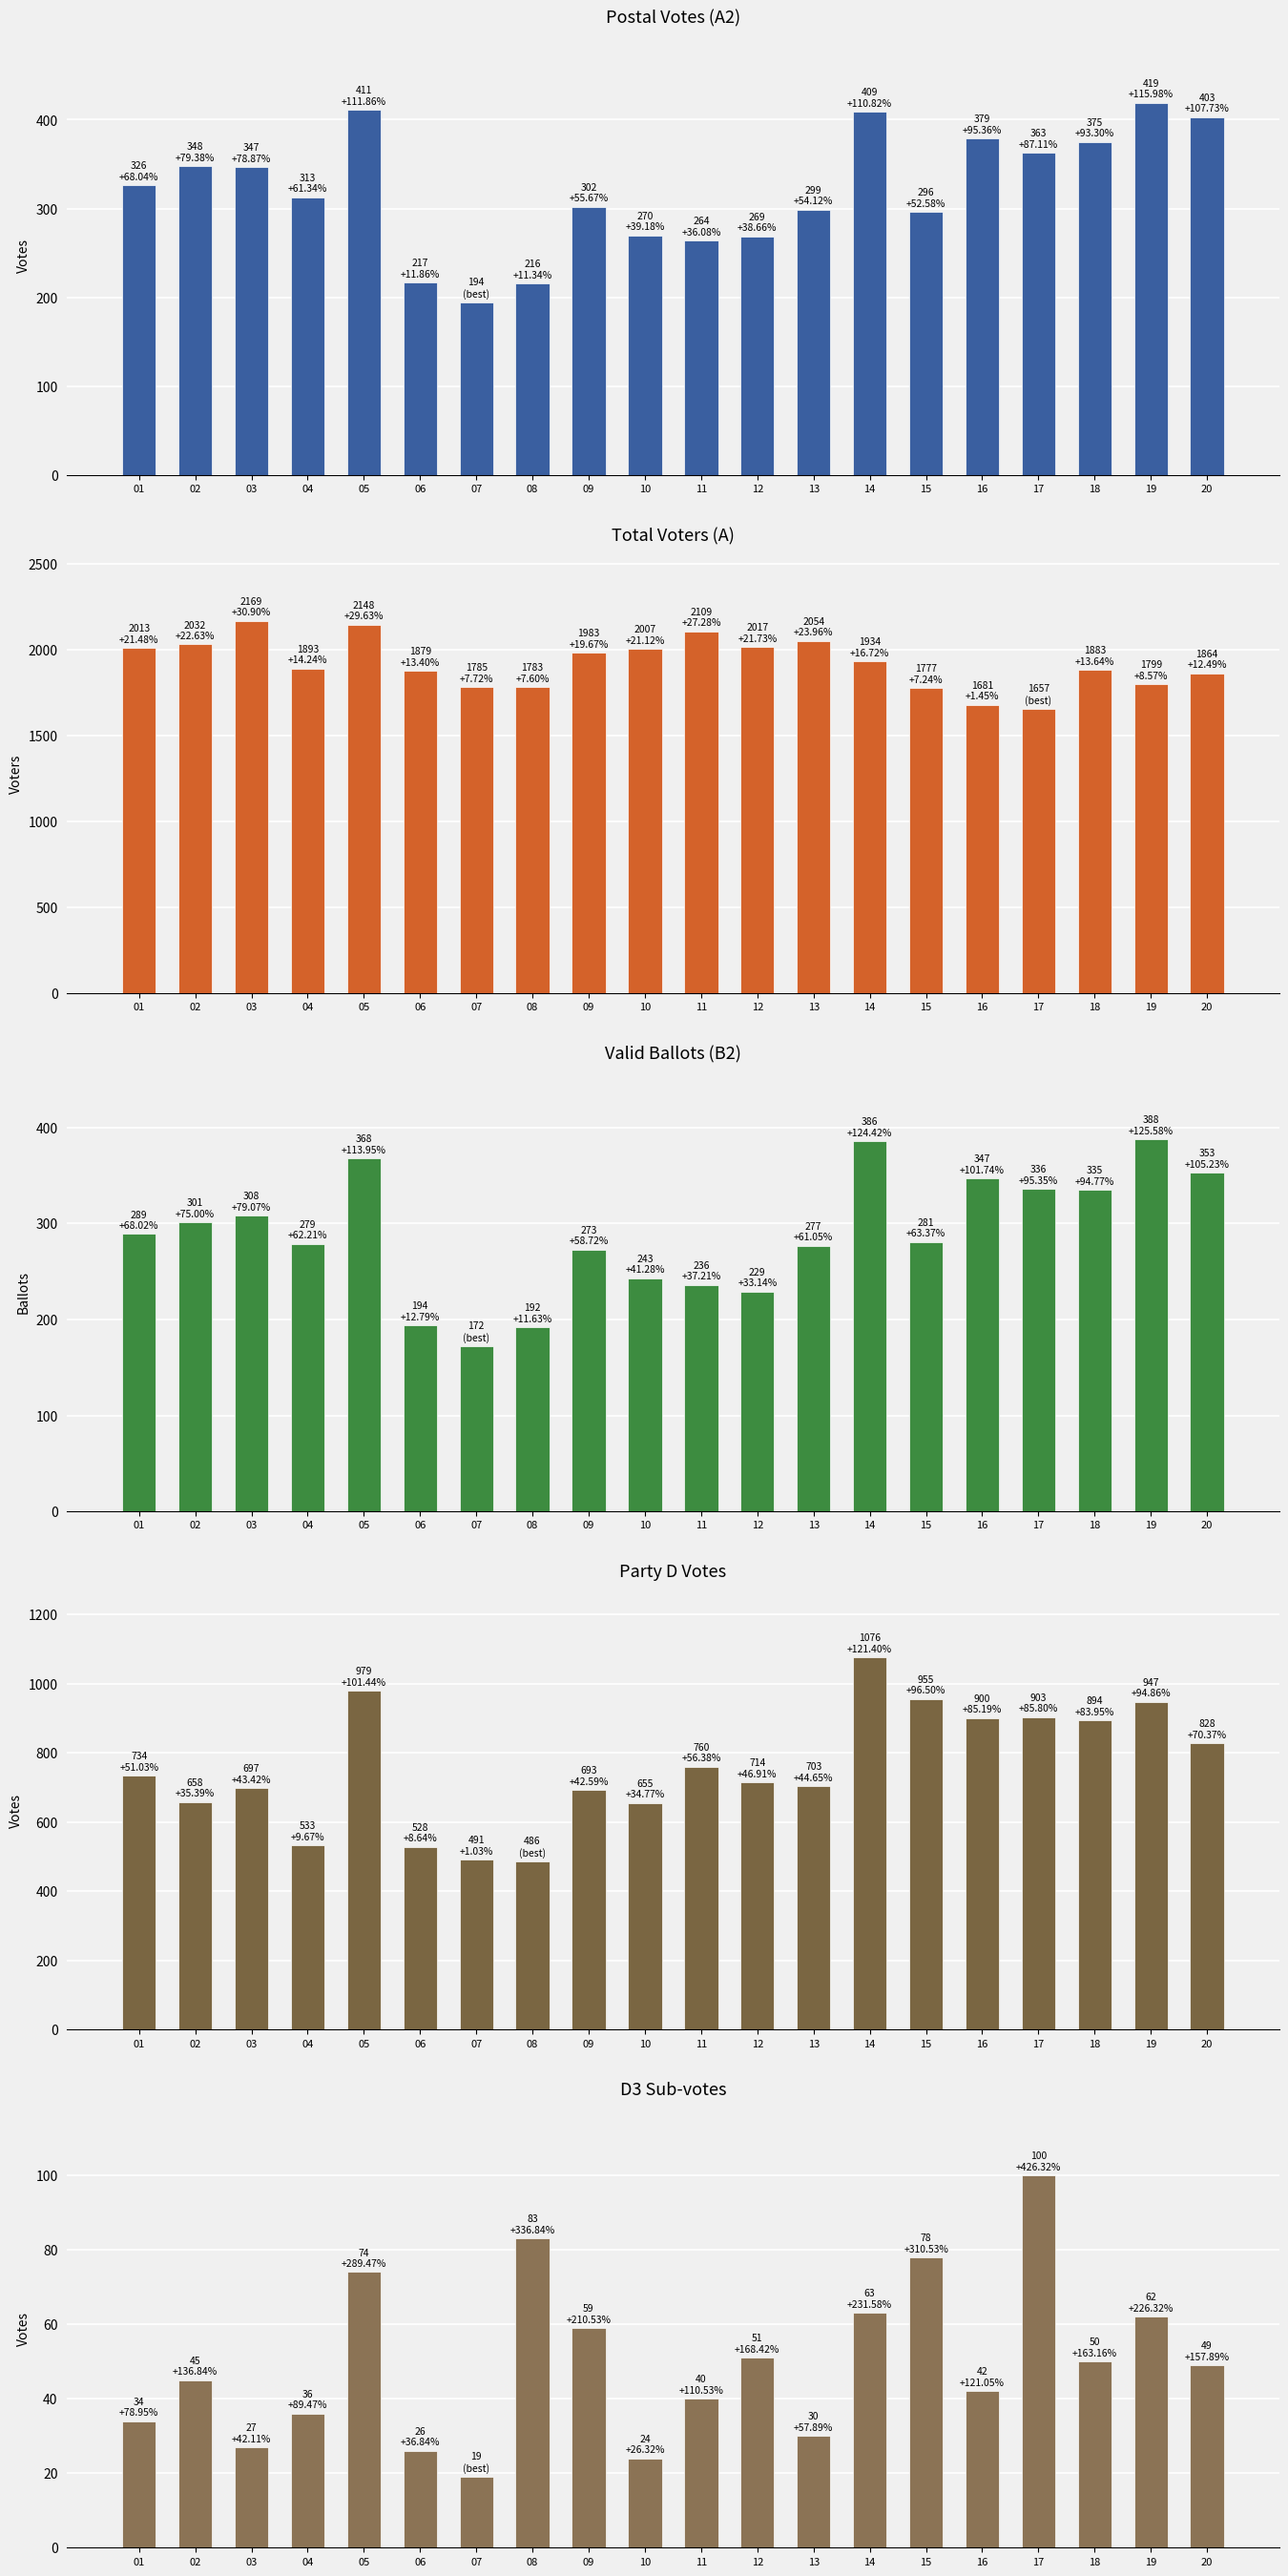

Does the chart contain stacked bars?

No